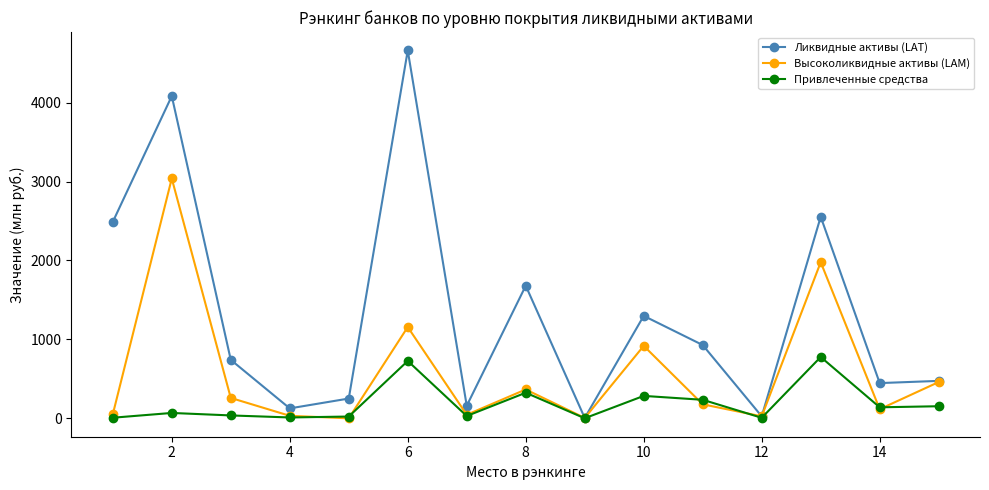

List the series in order of their overall mean, highest first.

Ликвидные активы (LAT), Высоколиквидные активы (LAM), Привлеченные средства